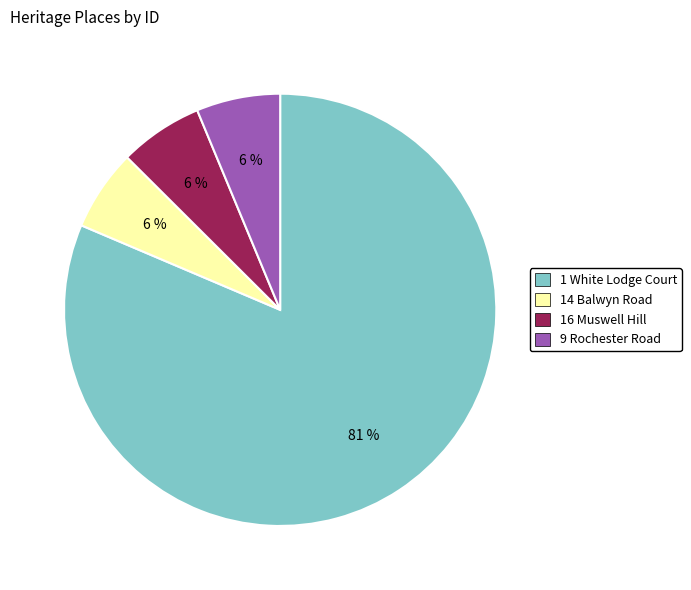

To the nearest percent, what is the average slice percentage?

25%